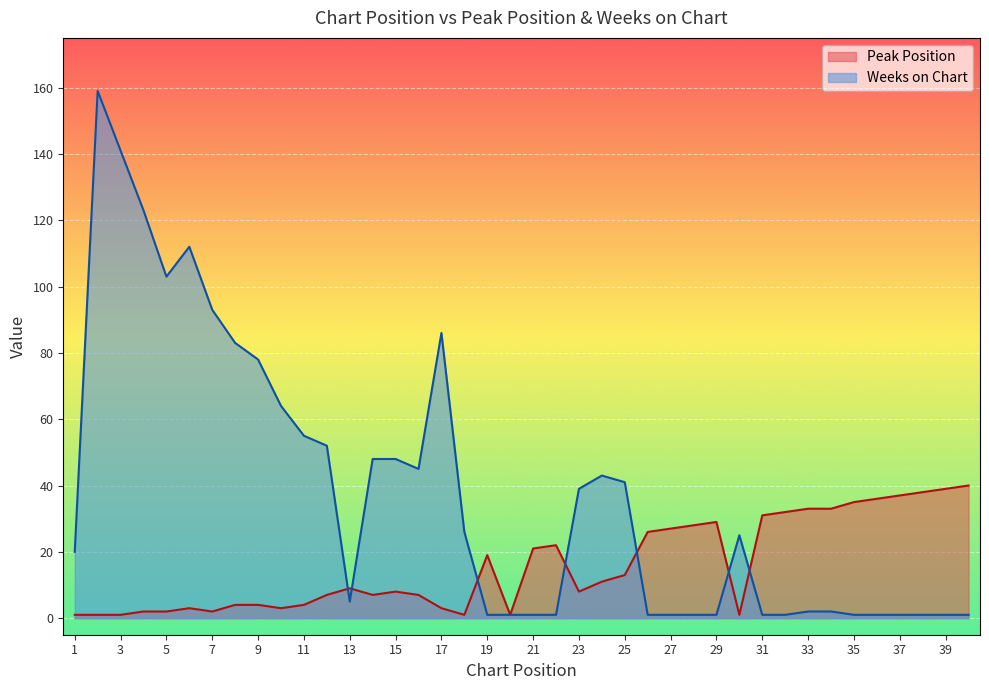

What is the sum of all Peak Position values?

629